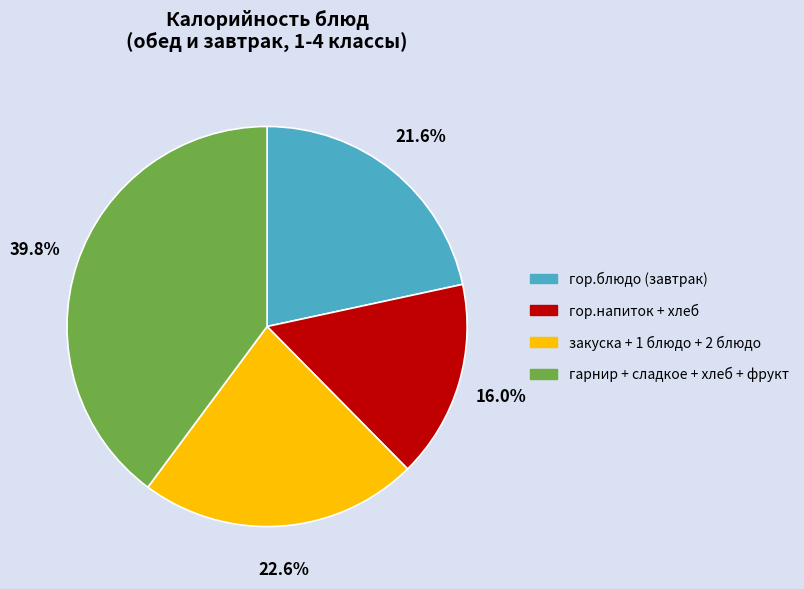

Rank the categories by value from lowest to highest.

гор.напиток + хлеб, гор.блюдо (завтрак), закуска + 1 блюдо + 2 блюдо, гарнир + сладкое + хлеб + фрукт